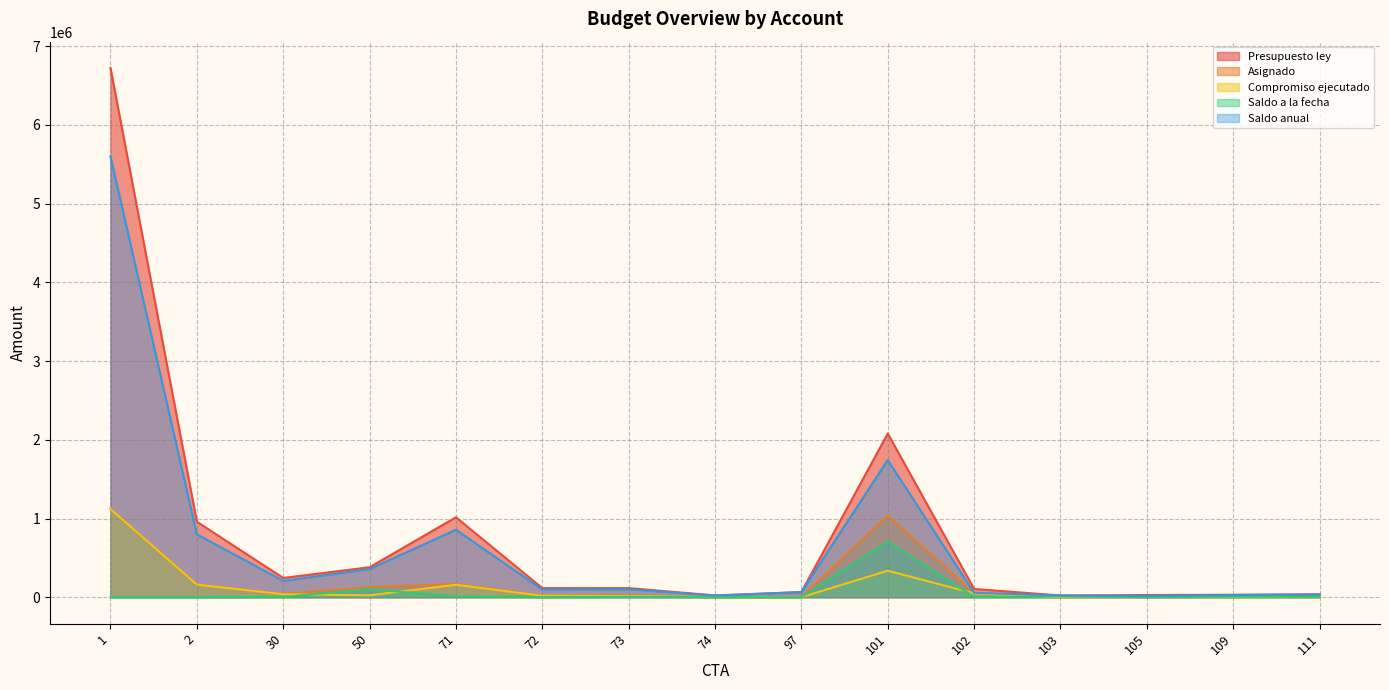

How many interior local peaks does the Compromiso ejecutado series have?

3